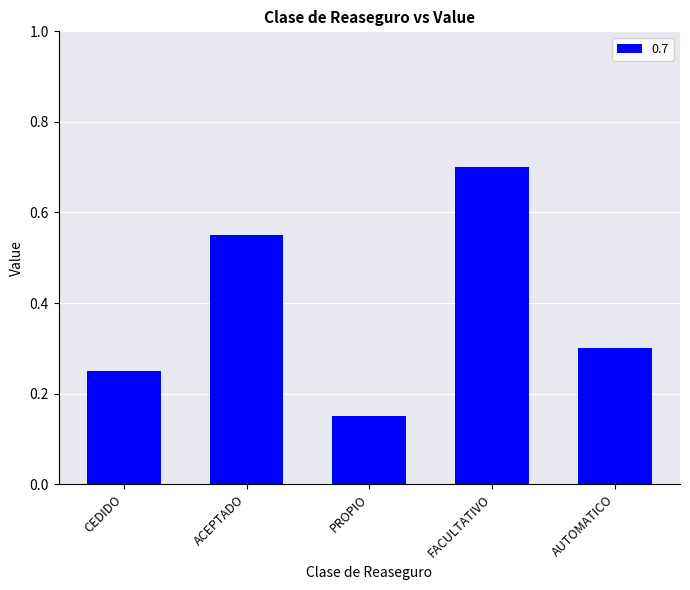

Rank the categories by value from highest to lowest.

FACULTATIVO, ACEPTADO, AUTOMATICO, CEDIDO, PROPIO